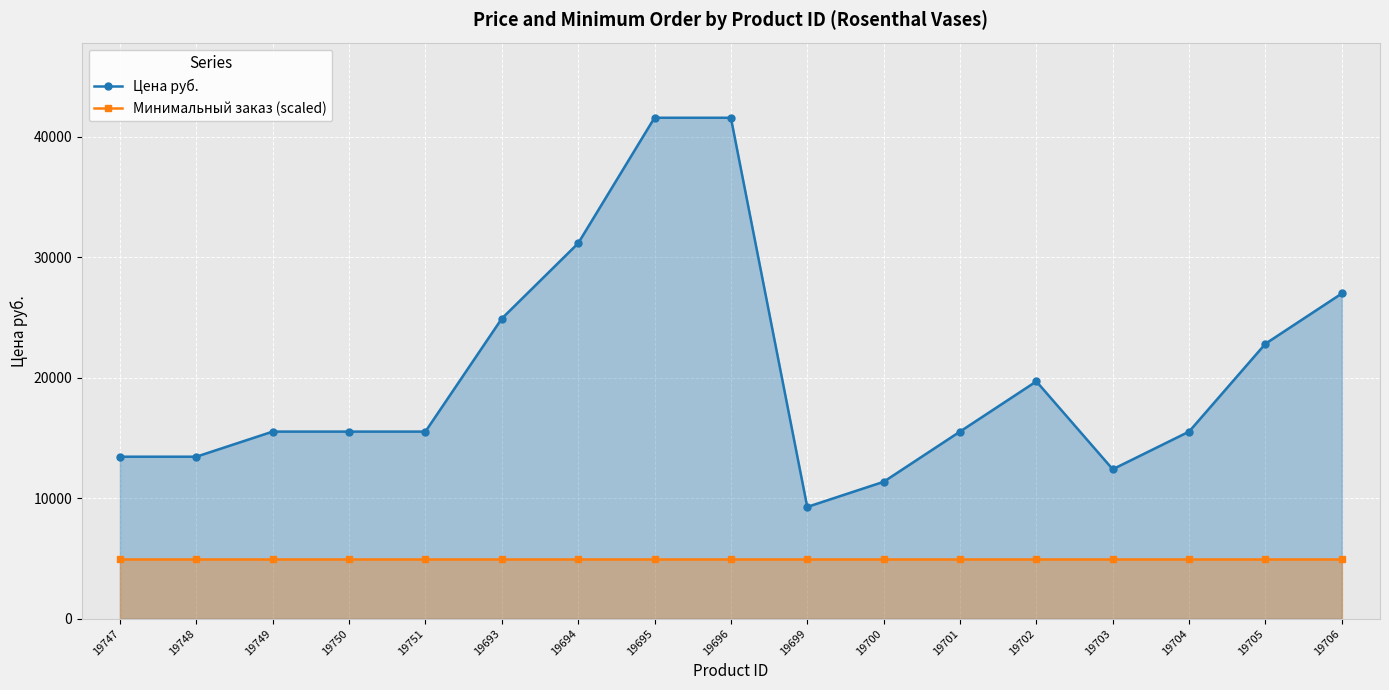

What is the maximum value for Цена руб.?

41576.0